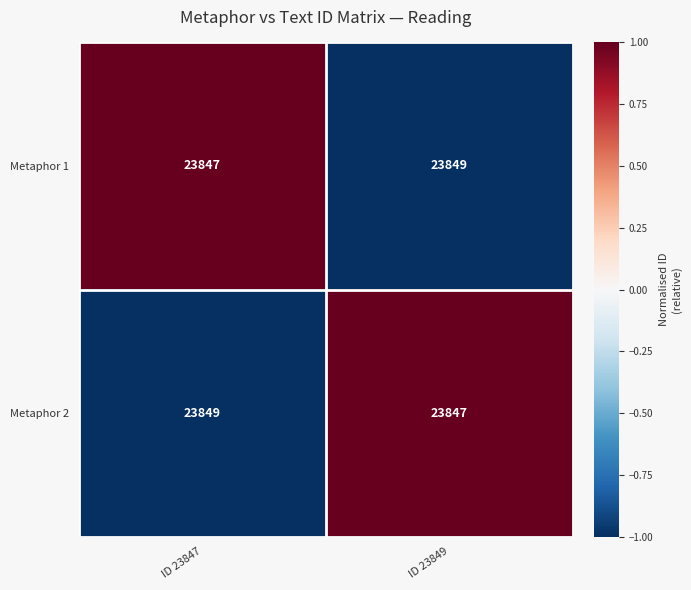

How many series are shown in this chart?

2